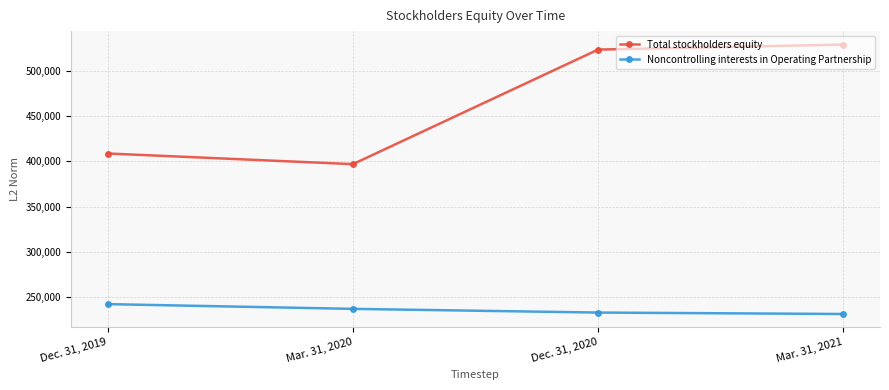

How many values in the Noncontrolling interests in Operating Partnership series are below 237195?

2